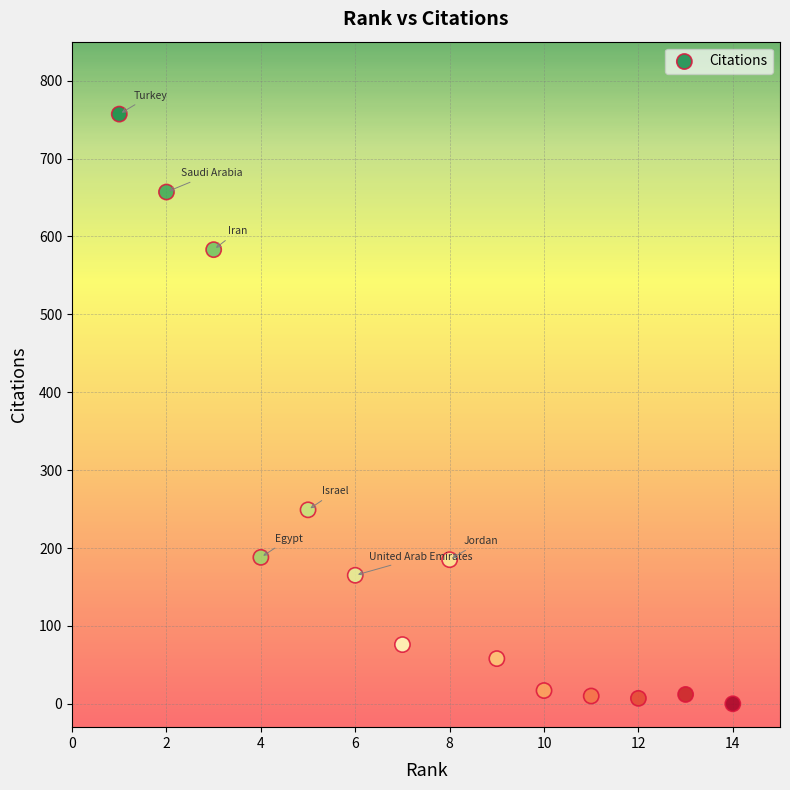

What Y value in the scatter plot is closest to 378?

249